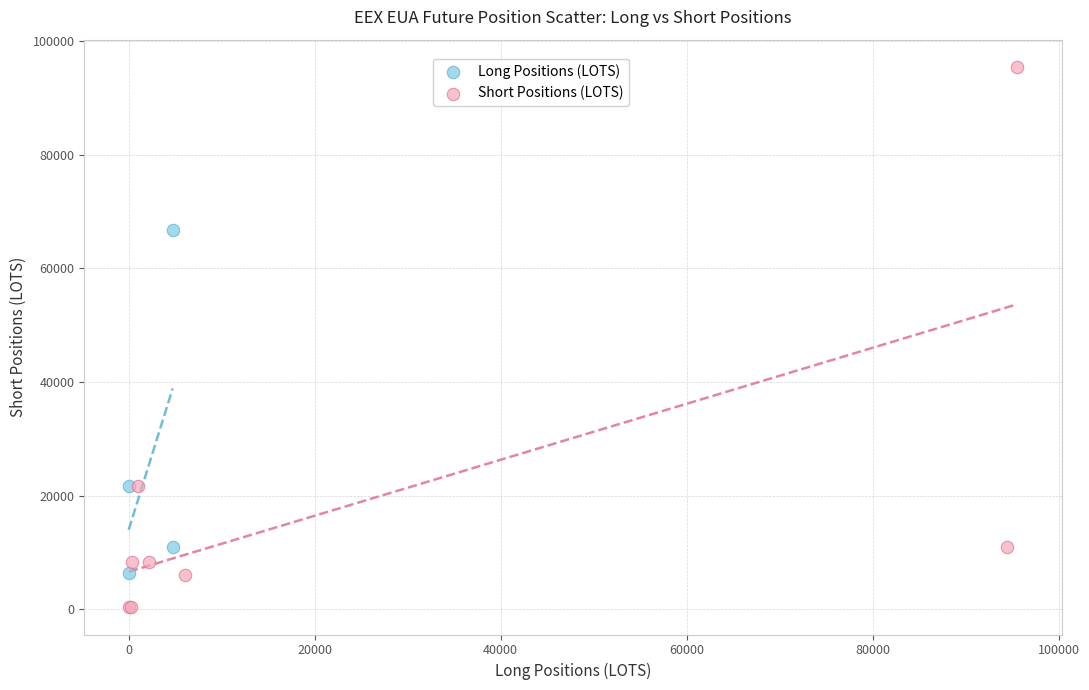

Which series has the largest Y range (max minus min)?

Short Positions (LOTS)